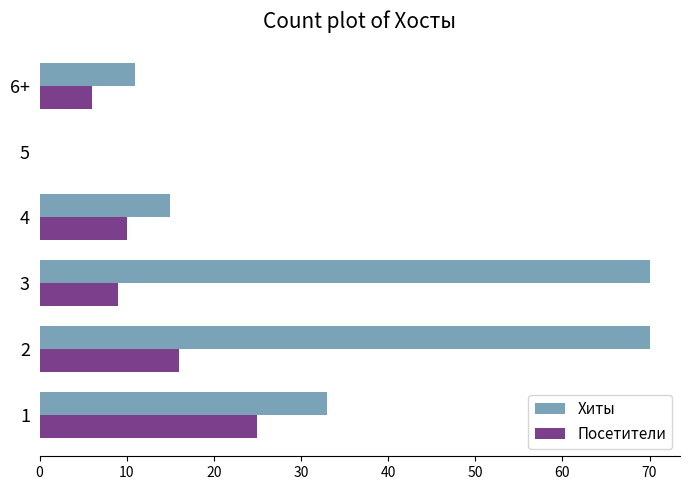

What are all the series names shown in the legend?

Хиты, Посетители